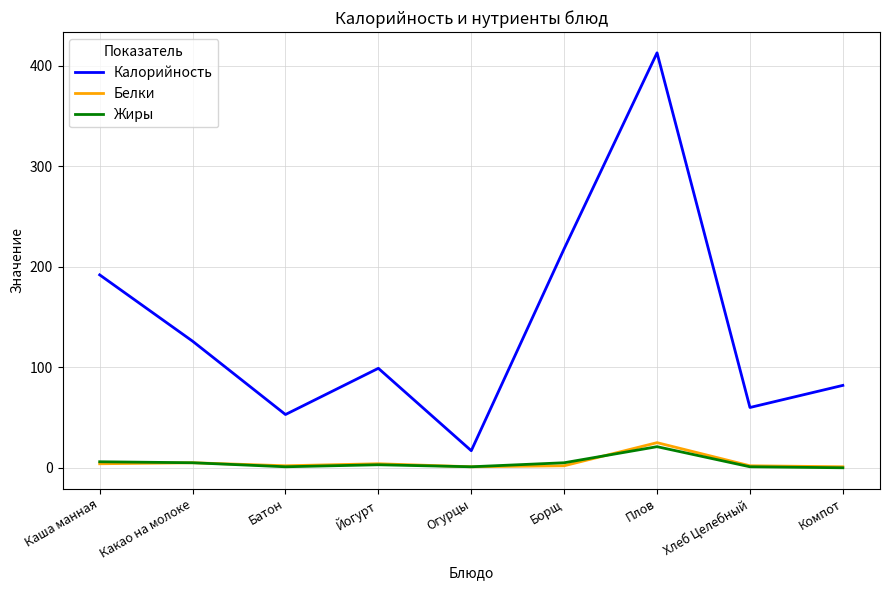

True or false: Калорийность and Белки cross at least once.

False